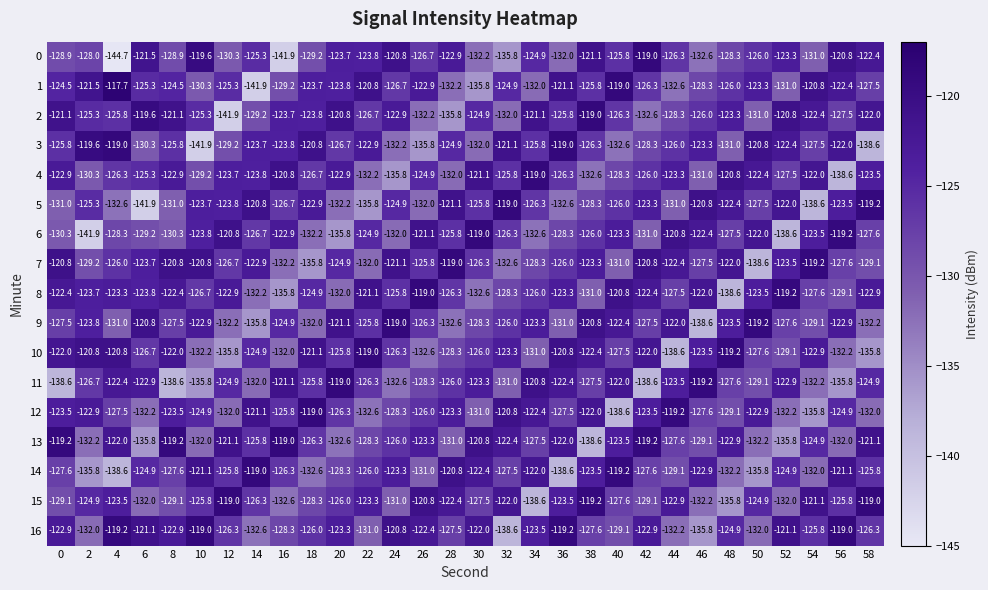

What is the difference between the highest and lowest values at 34?

19.6